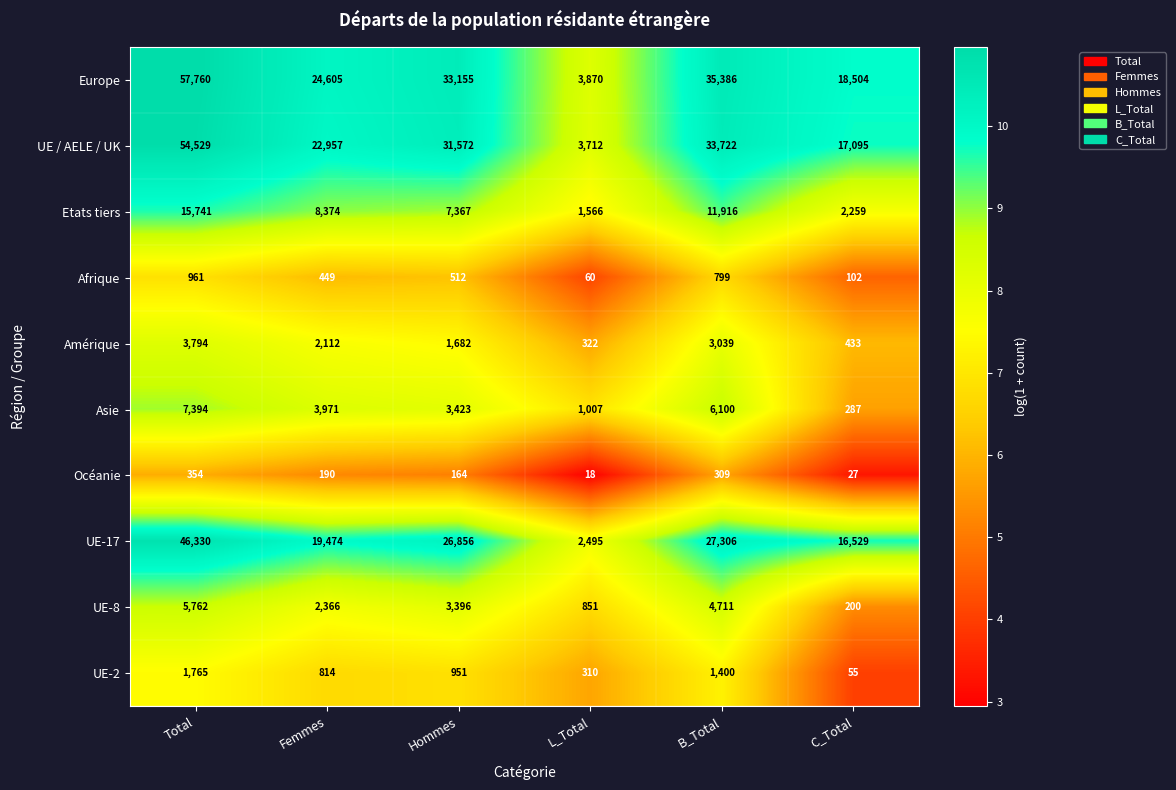

How many series are shown in this chart?

10